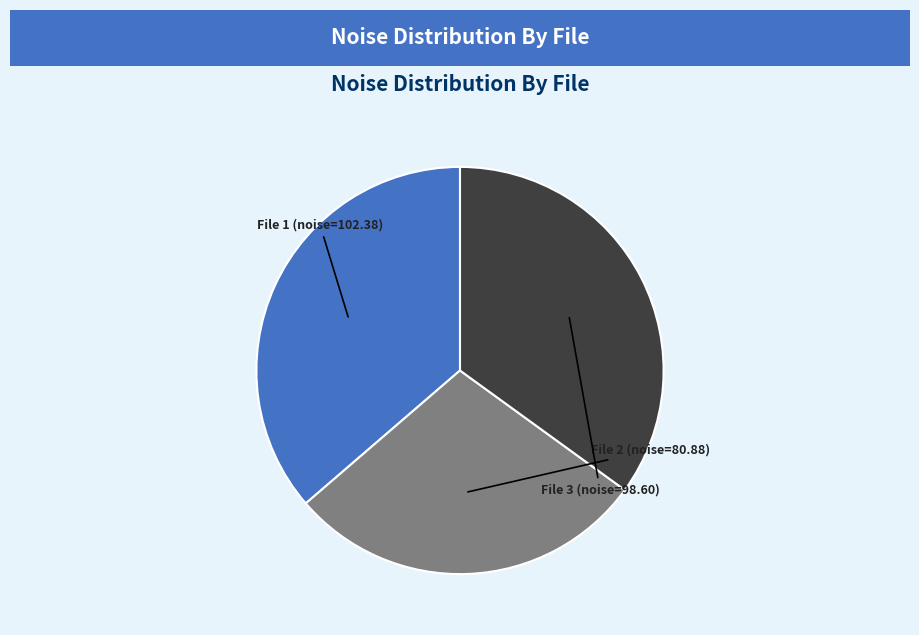

Count the number of slices in the pie.

3